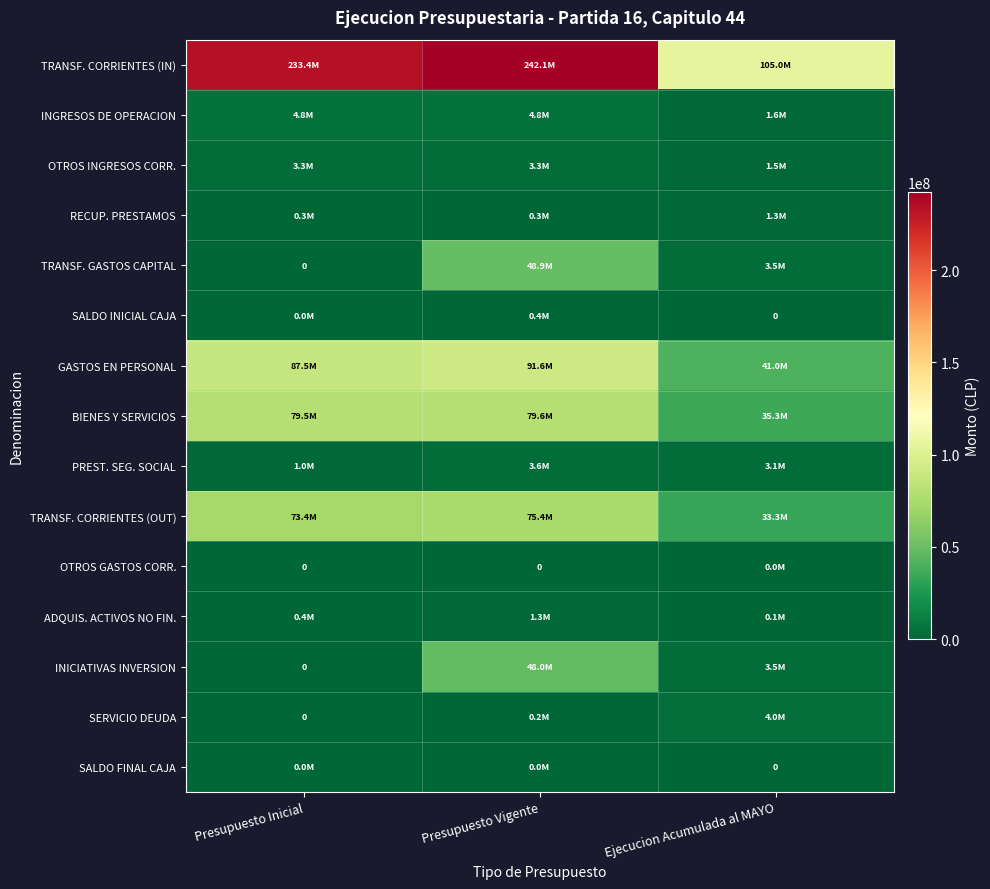

What is the approximate value of RECUP. PRESTAMOS at Presupuesto Vigente, to the nearest 10?

296720